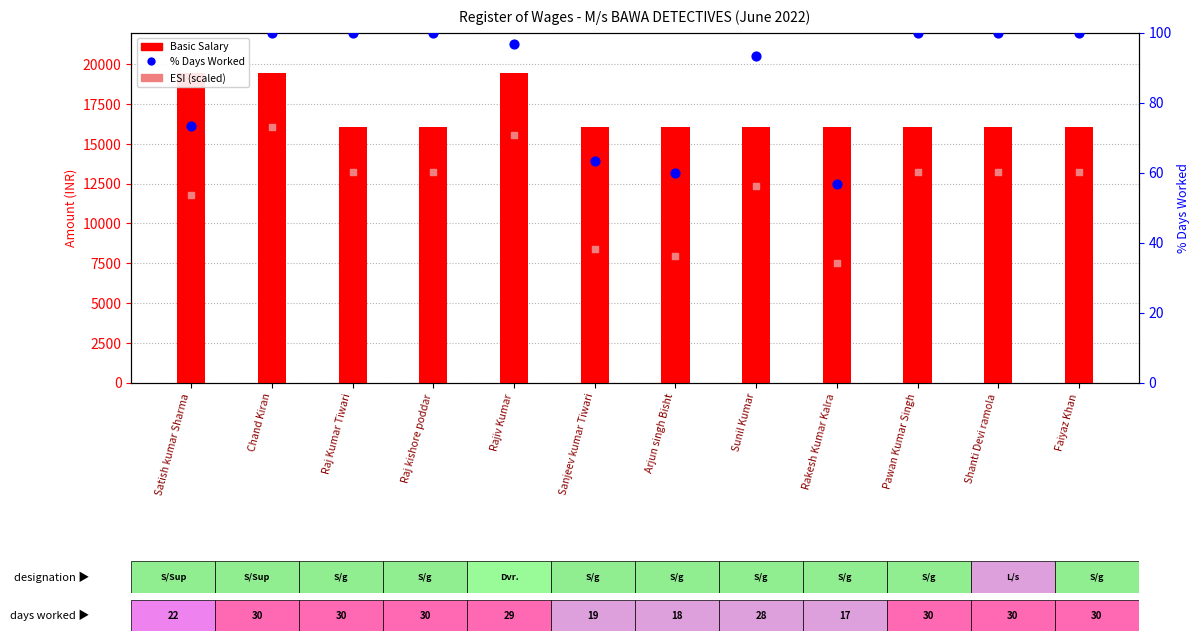

At how many categories does at least one series exceed 52?

12